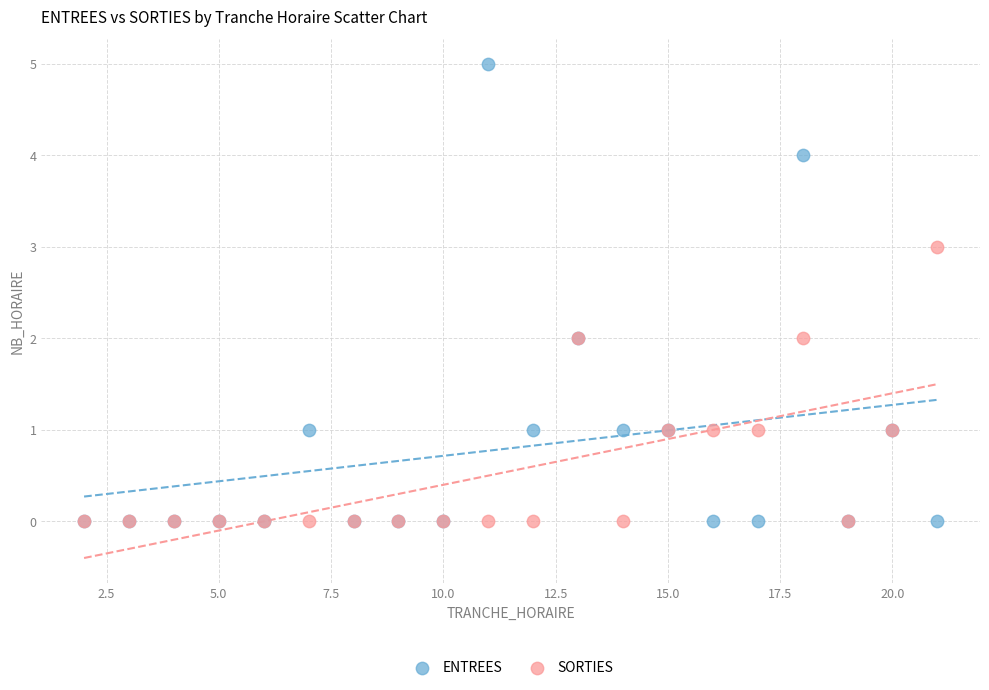

Which series reaches the maximum Y coordinate?

ENTREES